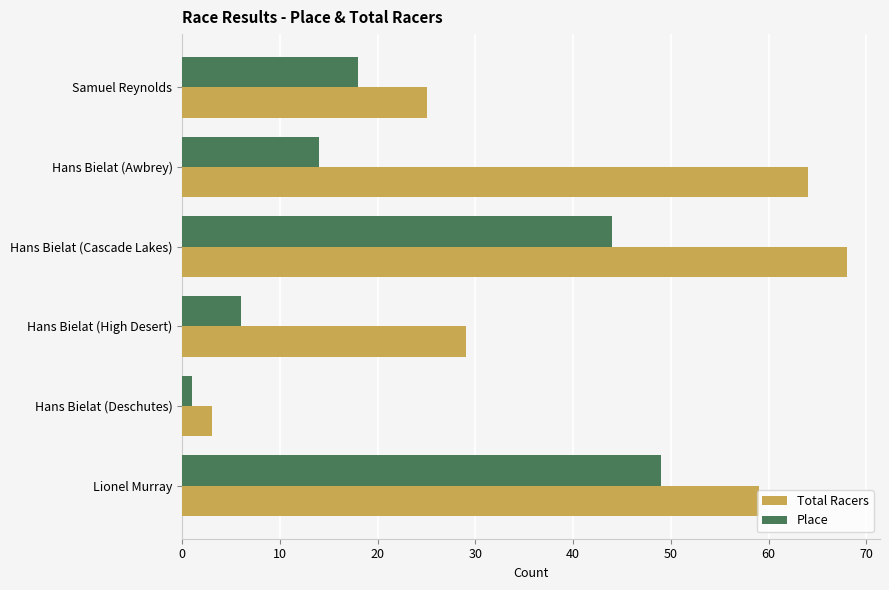

The Total Racers series shows 3 at Hans Bielat (Deschutes). True or false?

True